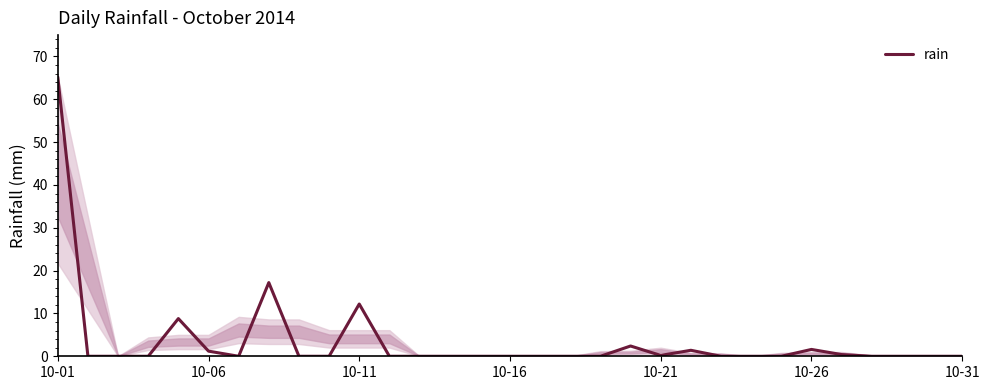

What is the maximum value shown in the chart?

65.2